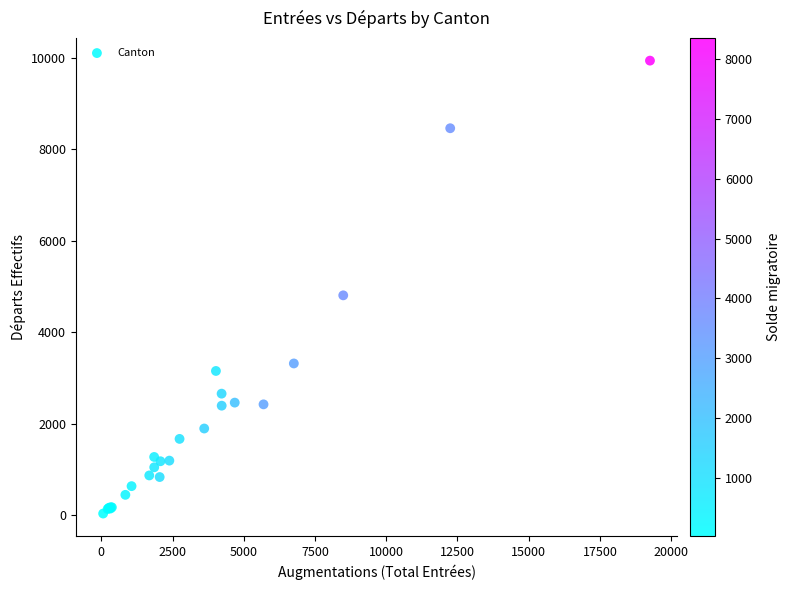

What Y value in the scatter plot is closest to 4989?

4809